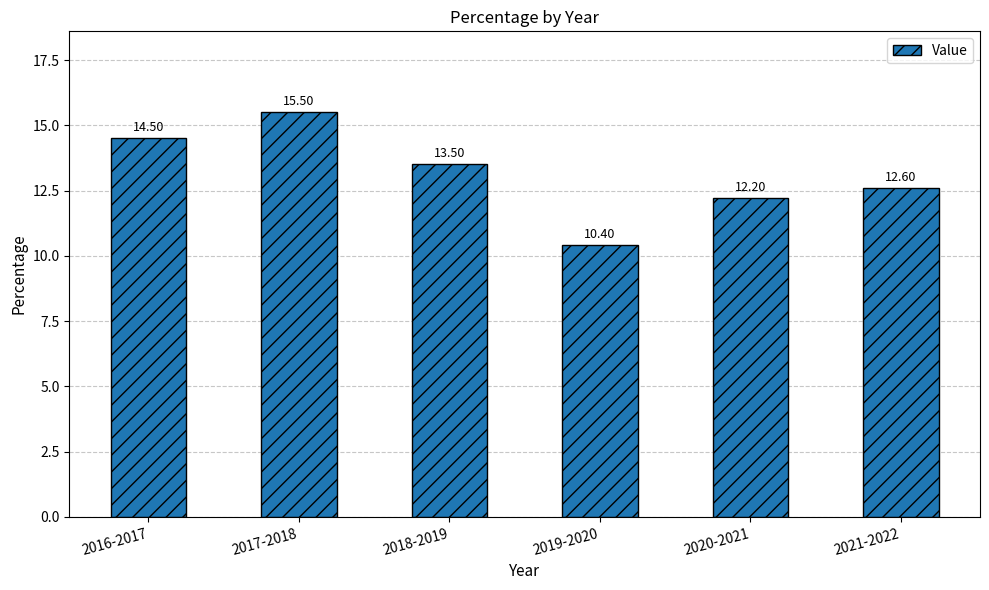

Where is the data nearest to the value 12?

2020-2021